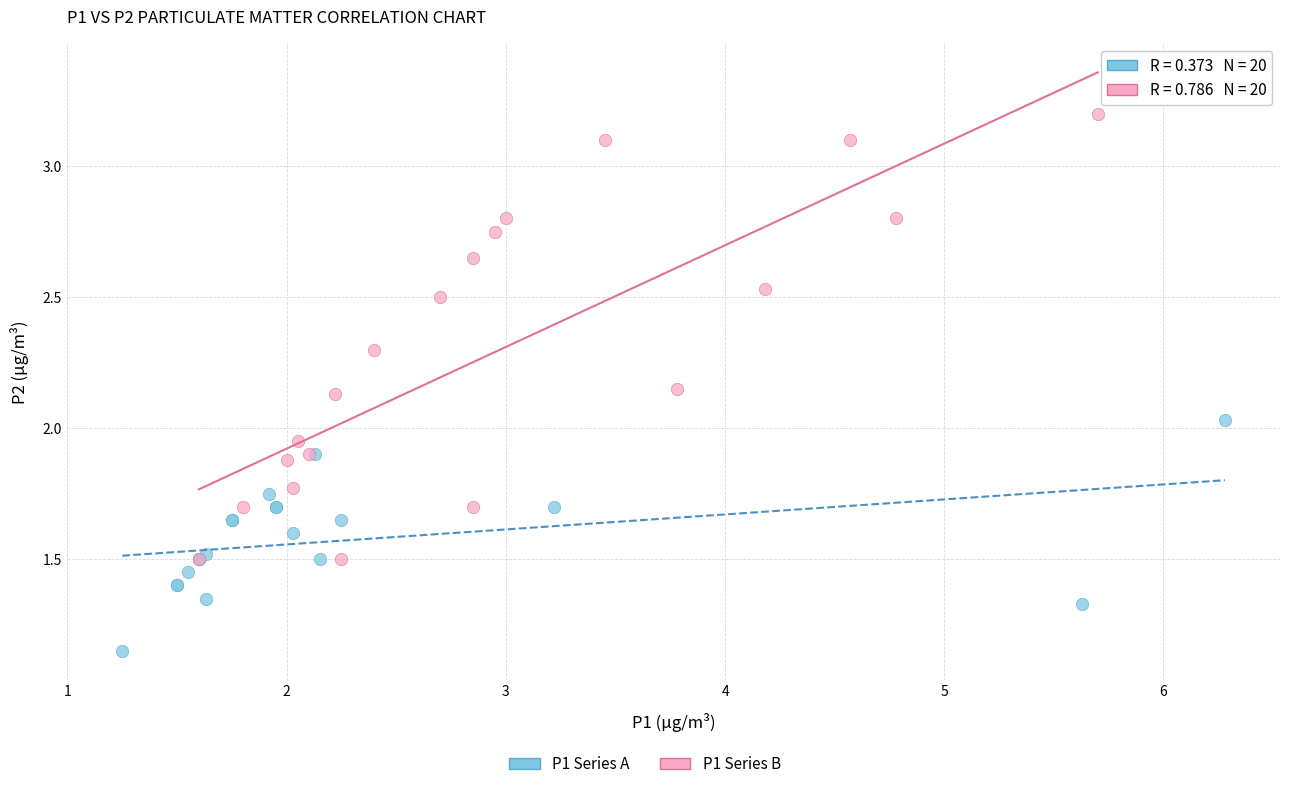

Which series contains the lowest Y value?

P1 Series A